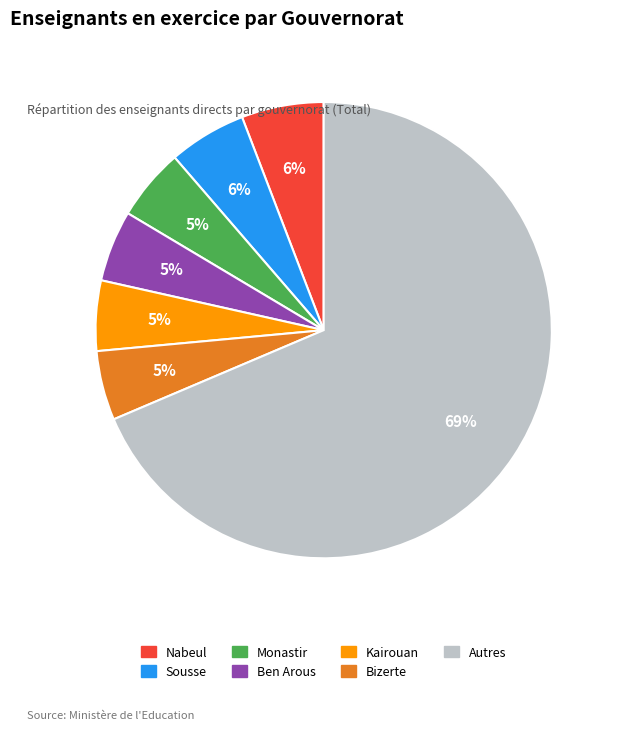

Is there a majority slice in this chart?

Yes